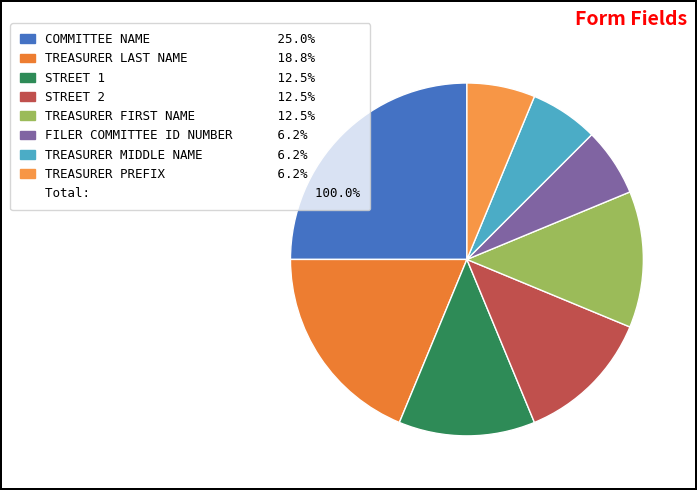

How many slices are in this pie chart?

8